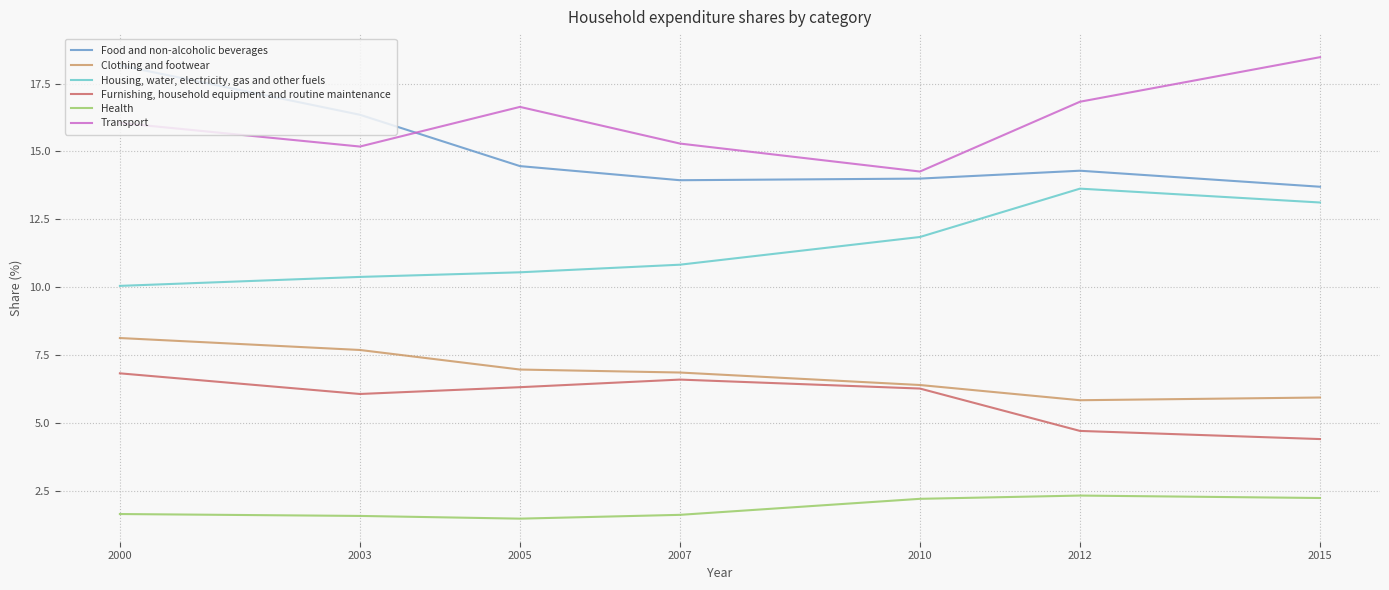

Does the chart display data point markers on the line(s)?

No